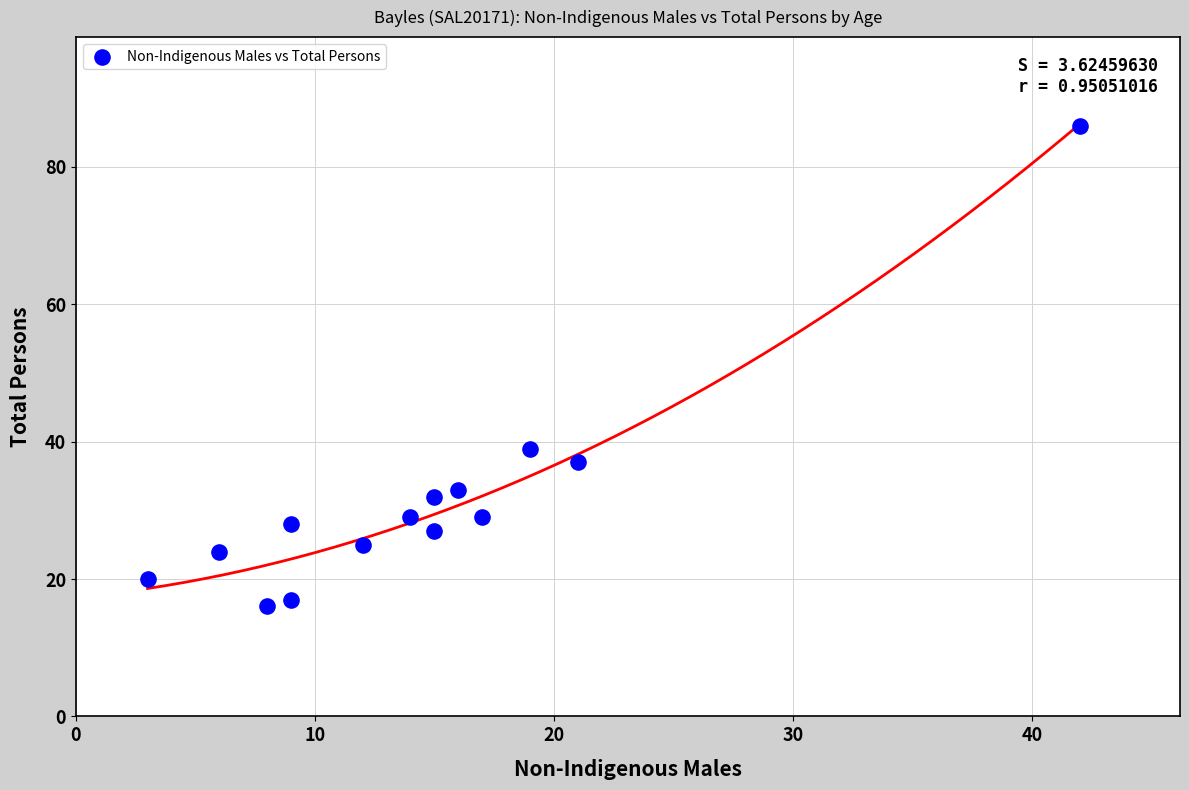

What Y value in the scatter plot is closest to 51?

39